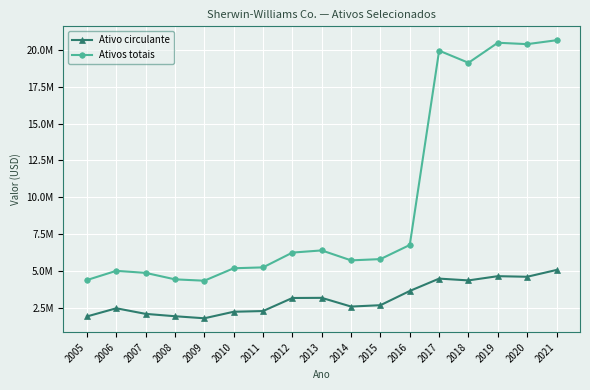

Does the chart have visible grid lines?

Yes